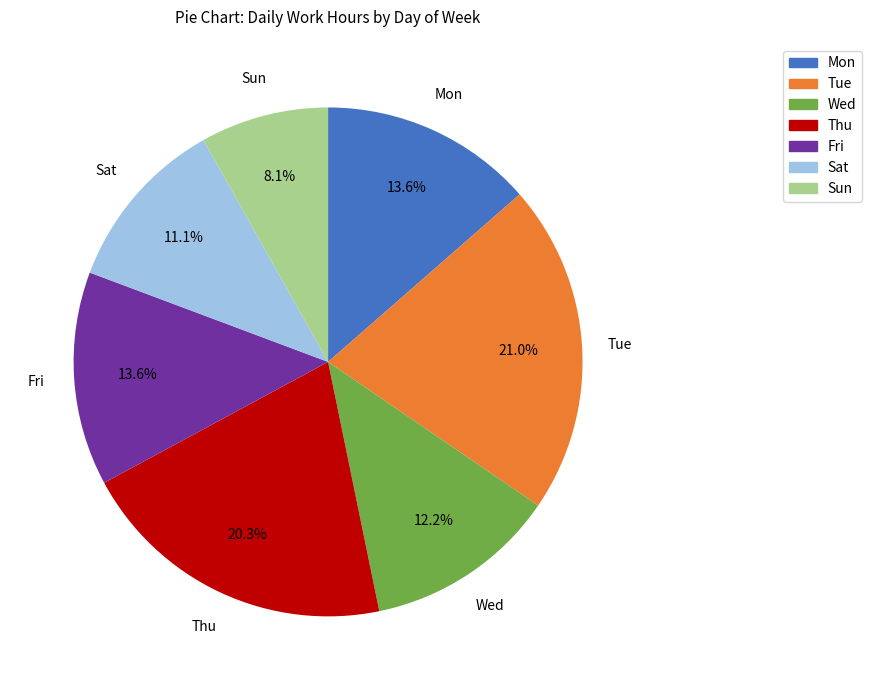

Do Sun and Mon together represent more than half of the pie?

No